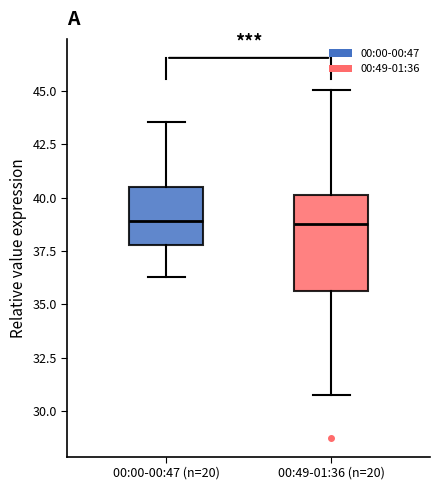

Reading left to right, transcribe this box plot: for each box, give where its median line is, the range the box spans, and where its two whiskers end, as read against the y-axis. The values are not printed on the chart, so give them approximately, as read against the axis.

00:00-00:47 (n=20): median 39.0, box 38.0 to 40.5, whiskers 36.5 to 43.5
00:49-01:36 (n=20): median 39.0, box 35.5 to 40.0, whiskers 30.5 to 45.0